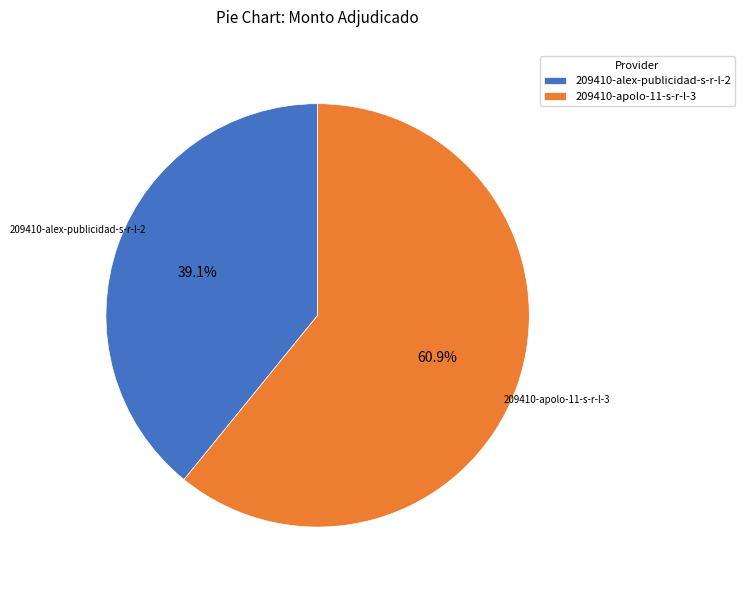

How much of the chart is everything except 209410-alex-publicidad-s-r-l-2?

60.9%